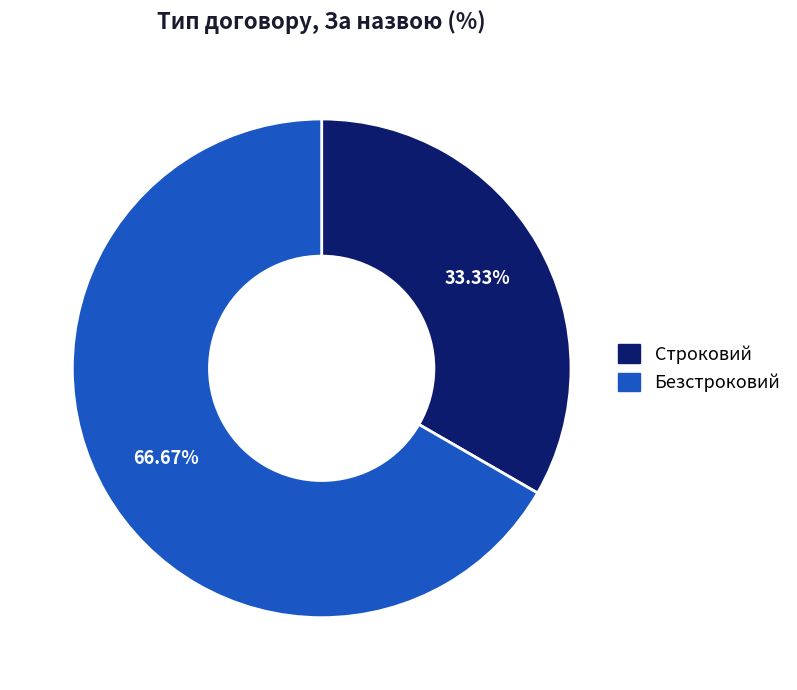

To the nearest percent, what is the combined percentage of Строковий and Безстроковий?

100%